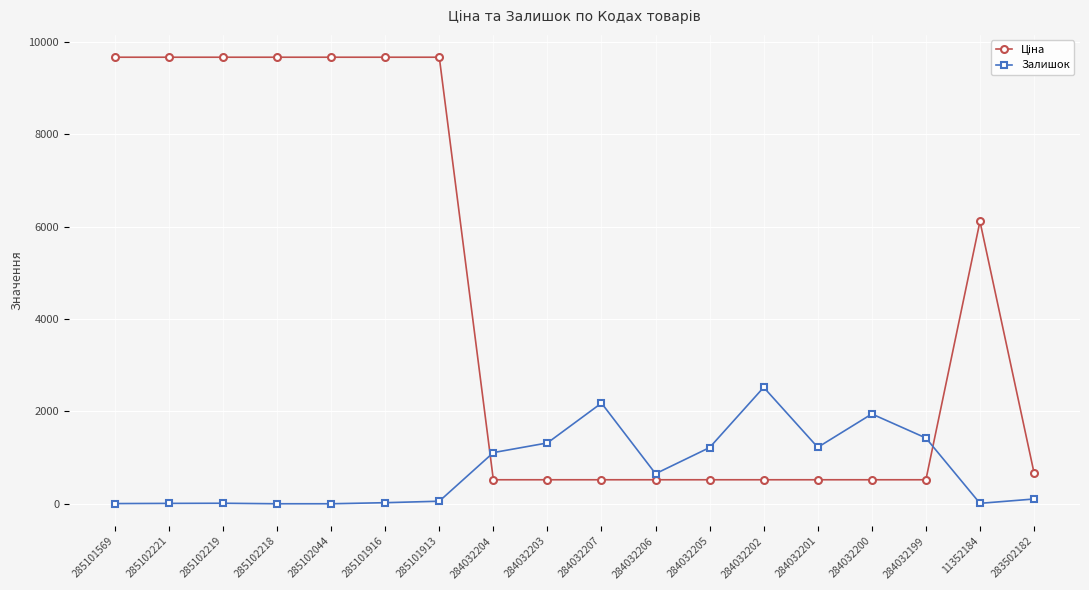

At how many categories does at least one series exceed 7584?

7